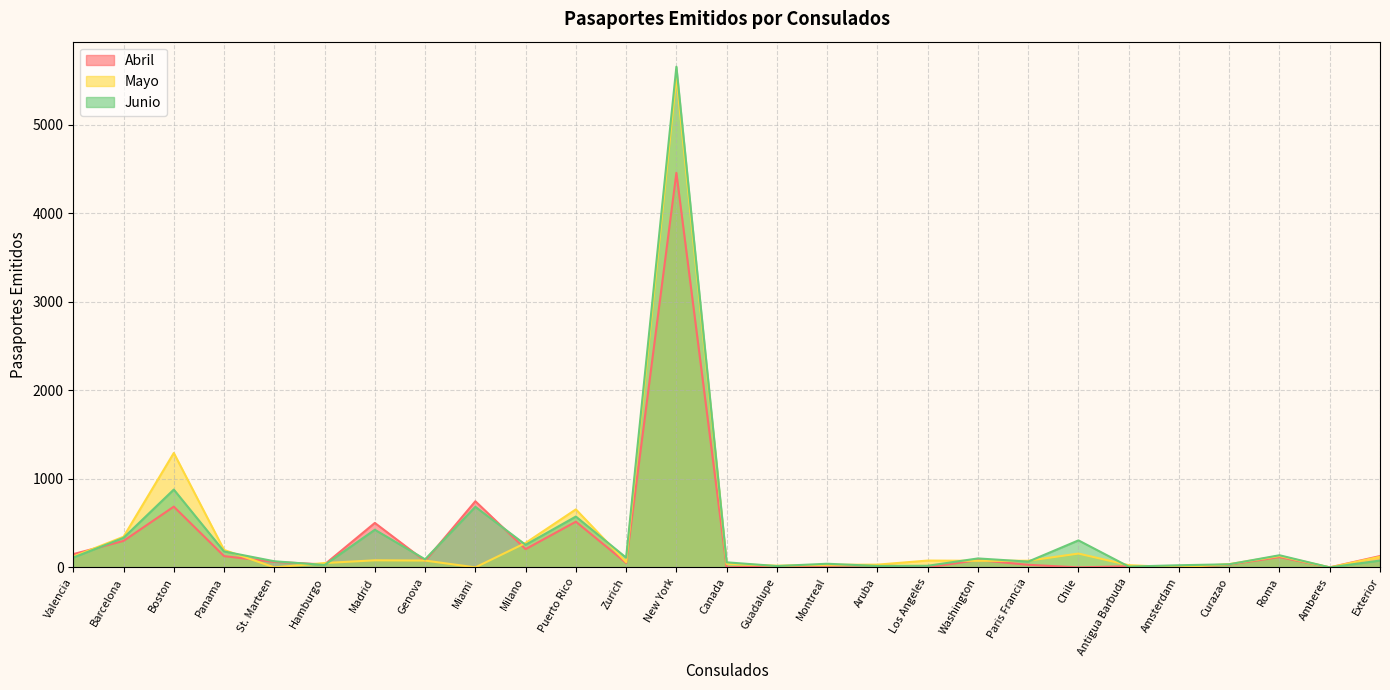

Between Panama and Exterior, which series saw the biggest shift?

Junio